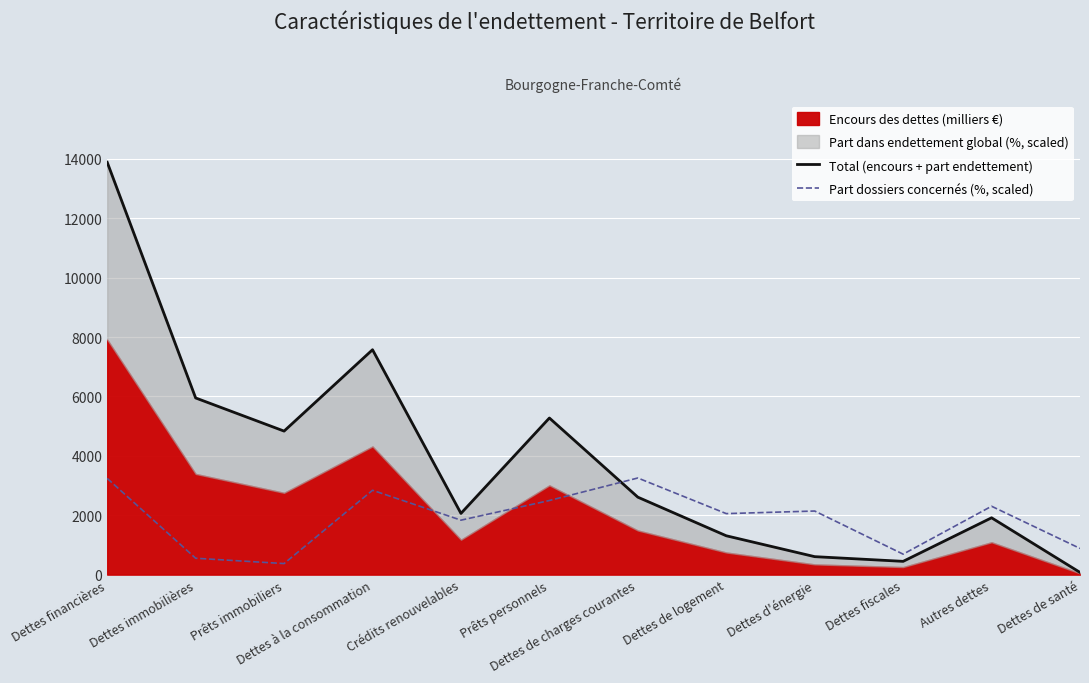

Which series has the largest range (max minus min)?

Total (encours + part endettement)